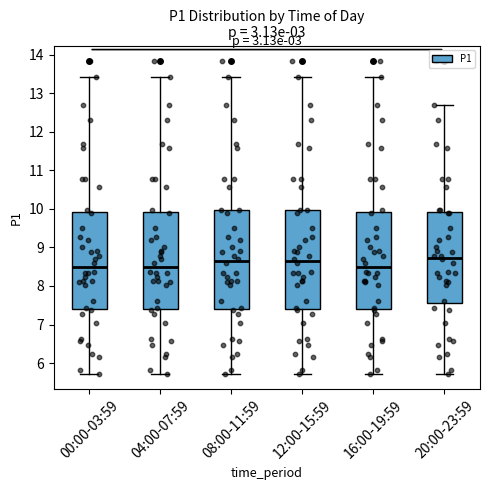

Reading left to right, read every box against the y-axis: the position of its median line, the range the box covers, and the ends of its whiskers. The values are not printed on the chart, so give them approximately, as read against the axis.

00:00-03:59: median 8.5, box 7.4 to 9.9, whiskers 5.7 to 13.4
04:00-07:59: median 8.5, box 7.4 to 9.9, whiskers 5.7 to 13.4
08:00-11:59: median 8.7, box 7.4 to 10.0, whiskers 5.7 to 13.4
12:00-15:59: median 8.7, box 7.4 to 10.0, whiskers 5.7 to 13.4
16:00-19:59: median 8.5, box 7.4 to 9.9, whiskers 5.7 to 13.4
20:00-23:59: median 8.7, box 7.6 to 9.9, whiskers 5.7 to 12.7